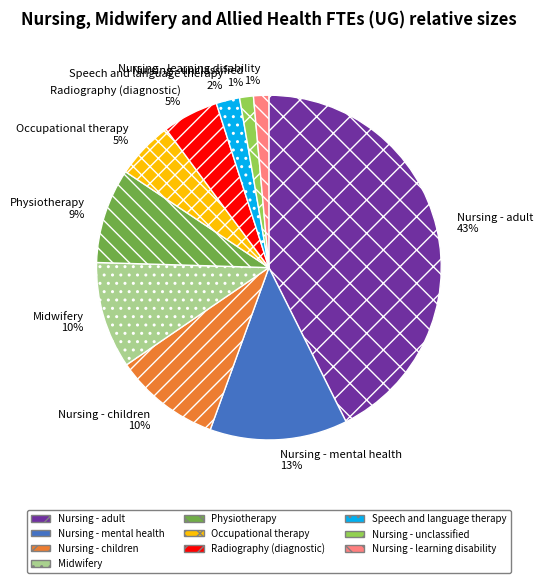

True or false: Nursing - adult accounts for 43% of the total.

True